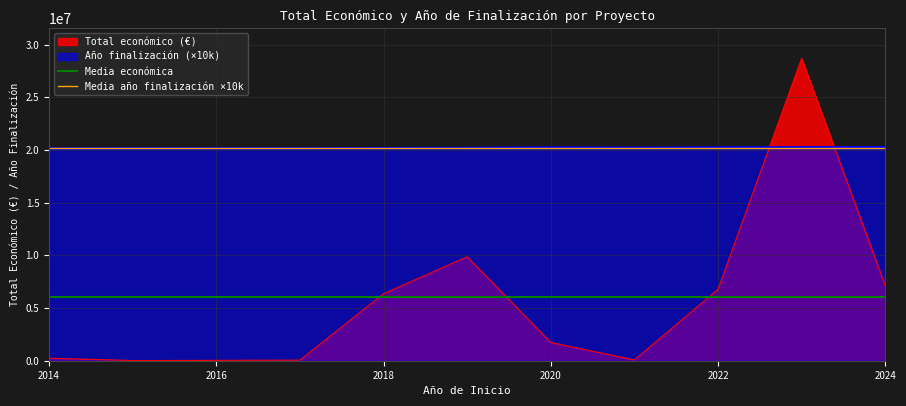

The value of Año finalización (×10k) at 2022 is 9814324. True or false?

False